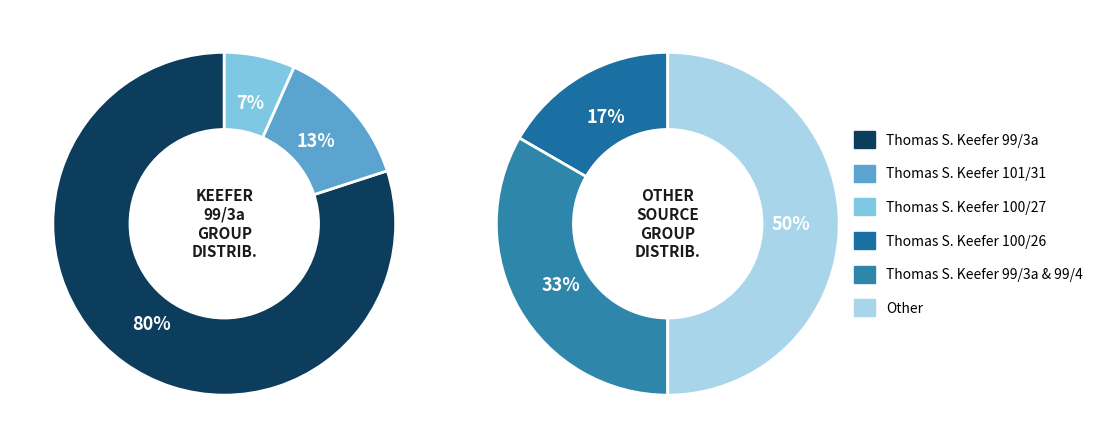

Is it true that Other is 5% of the pie?

False